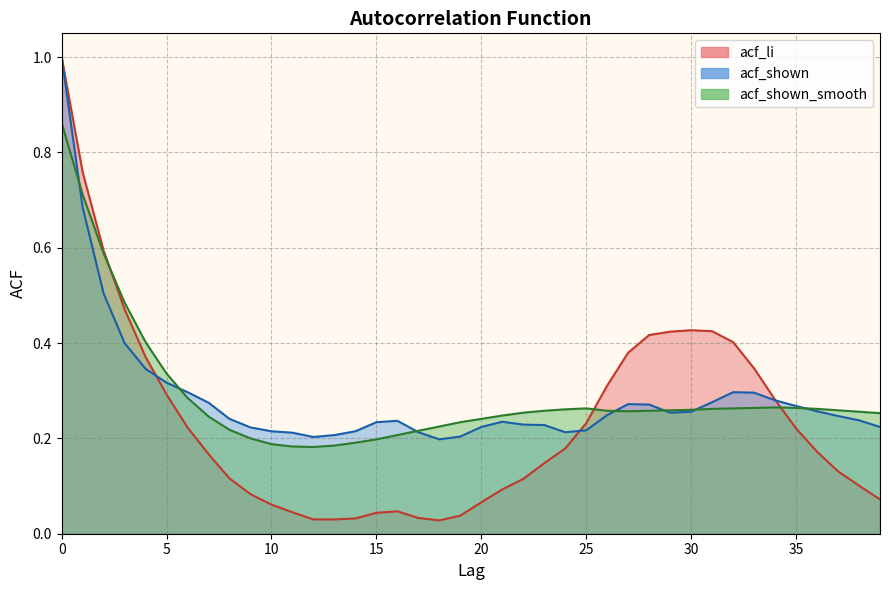

List the series in order of their peak value, lowest first.

acf_shown_smooth, acf_li, acf_shown